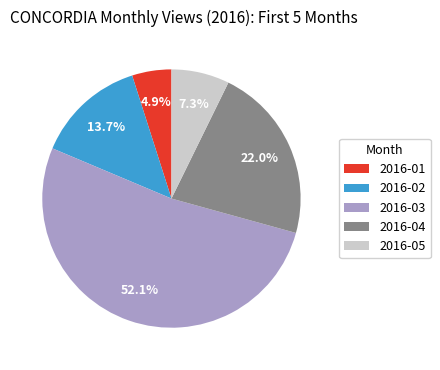

Which slice represents more than half of the pie?

2016-03